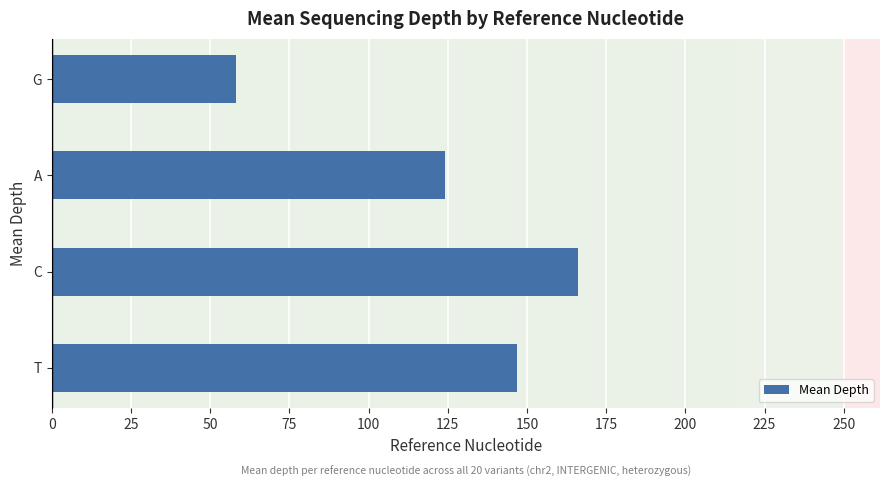

What is the average value?

123.8